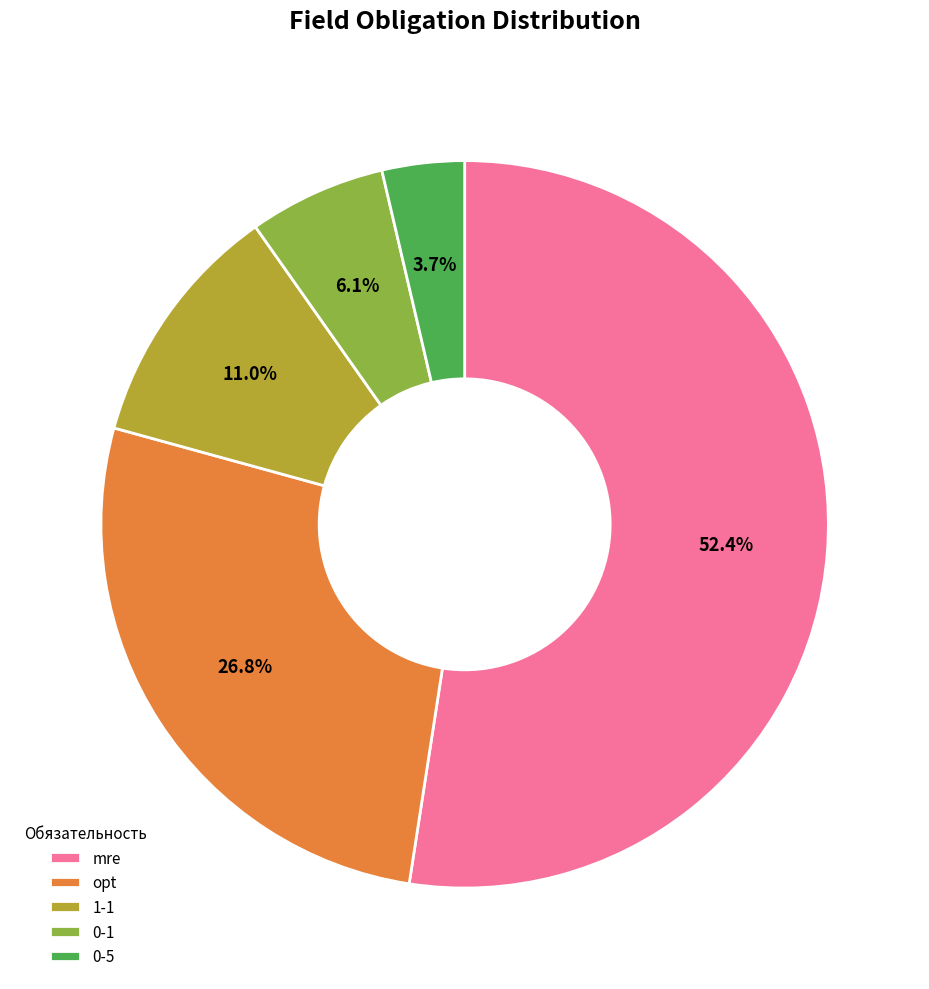

Rank the categories by value from highest to lowest.

mre, opt, 1-1, 0-1, 0-5